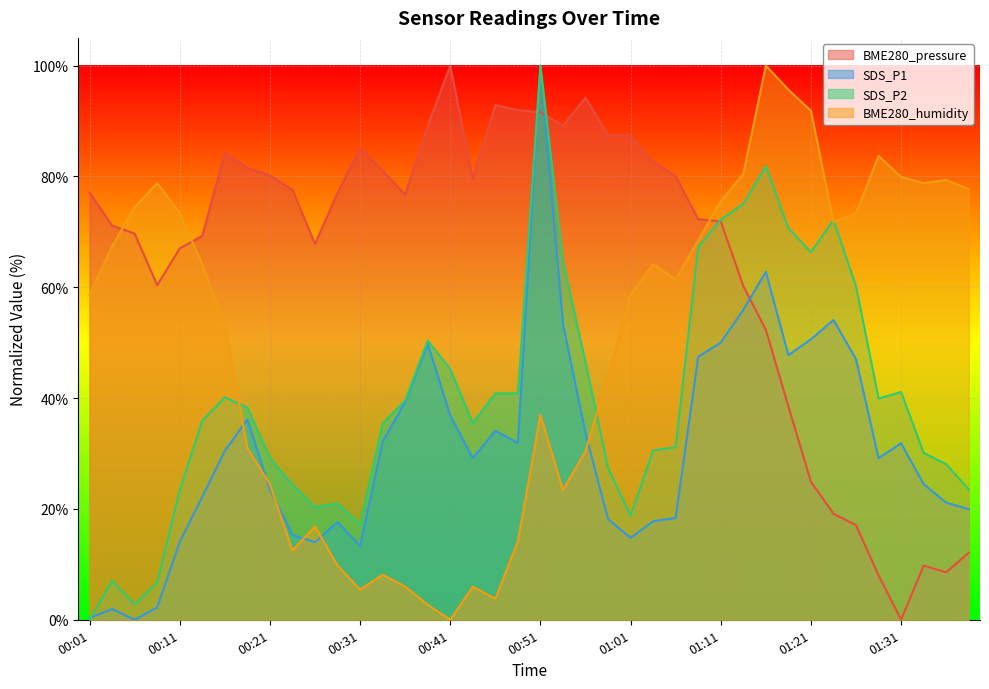

At which label does BME280_humidity reach its peak?

01:16